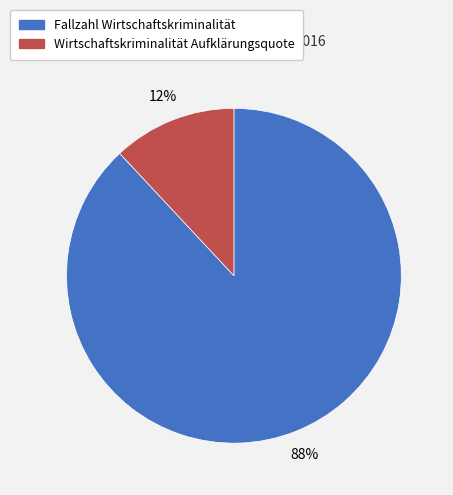

Does any single category account for the majority?

Yes